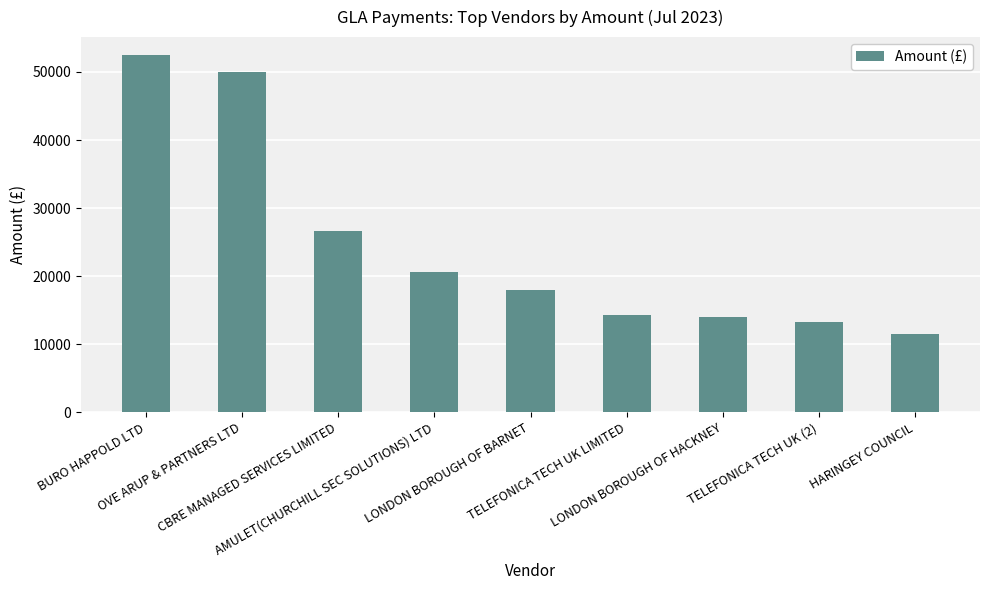

Between OVE ARUP & PARTNERS LTD and LONDON BOROUGH OF BARNET, which is larger?

OVE ARUP & PARTNERS LTD